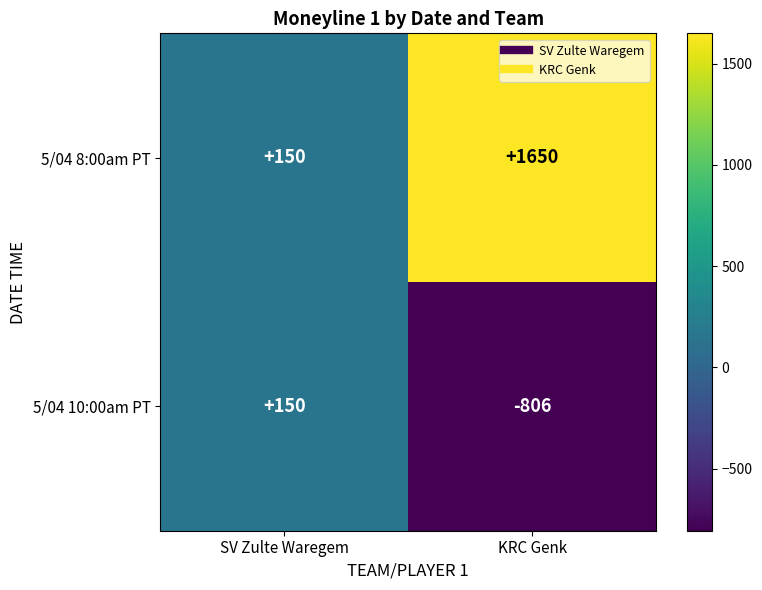

What value does the 5/04 8:00am PT series have at SV Zulte Waregem, to the nearest 100?

200